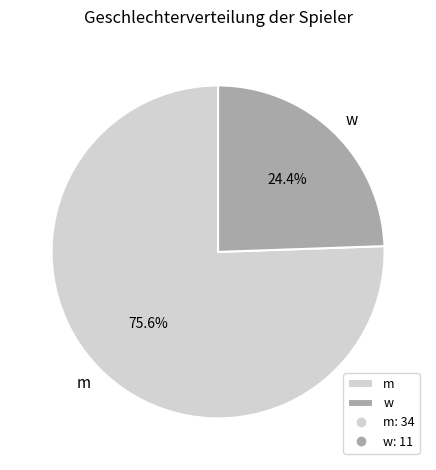

Which slice represents more than half of the pie?

m